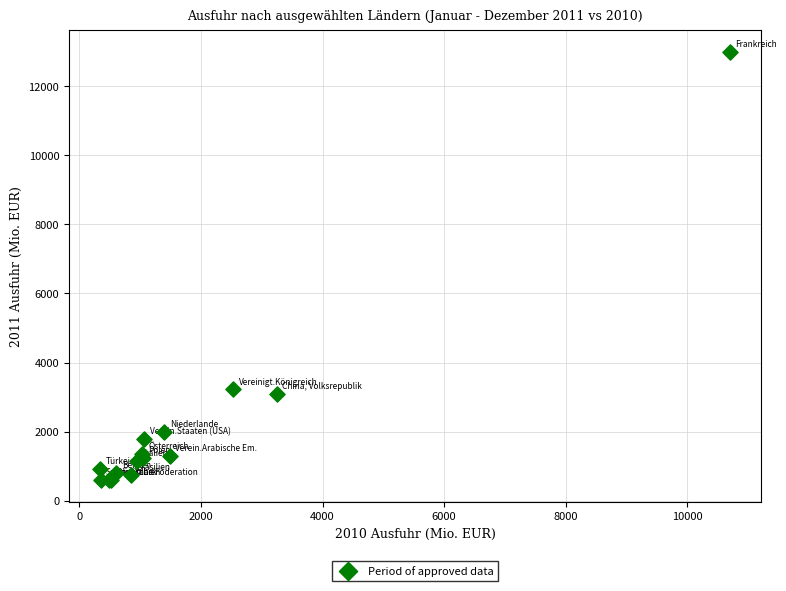

What Y value in the scatter plot is closest to 6793?

3221.3